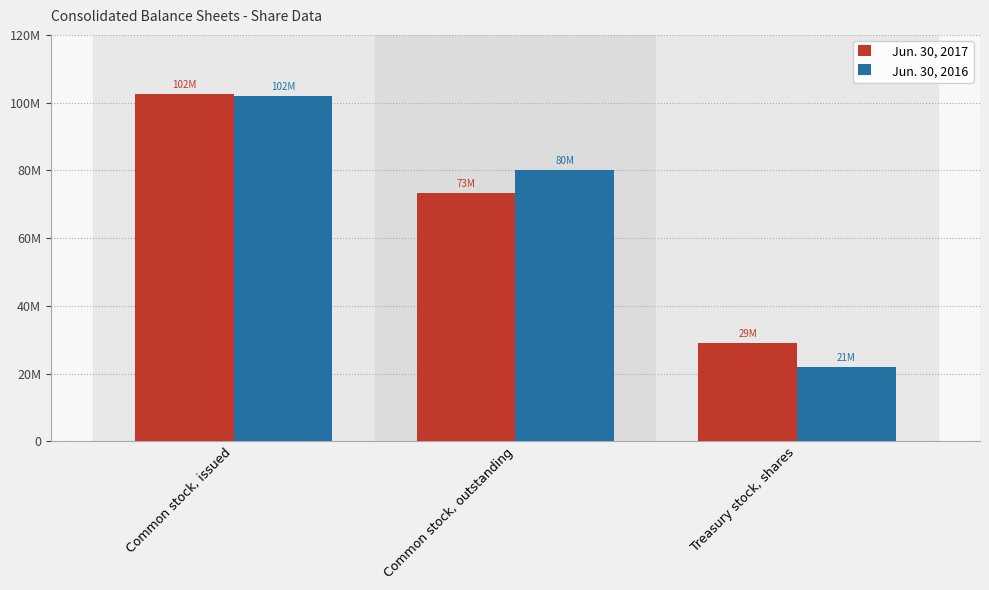

Are the bars horizontal?

No